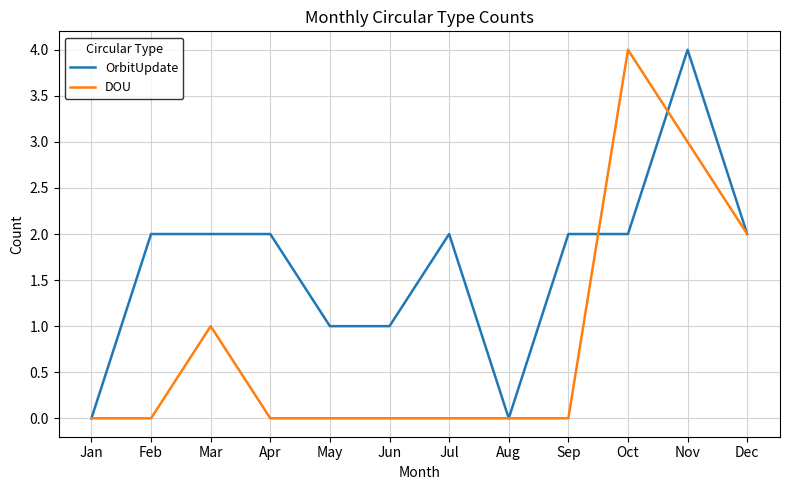

The value of OrbitUpdate at Jan is 2. True or false?

False